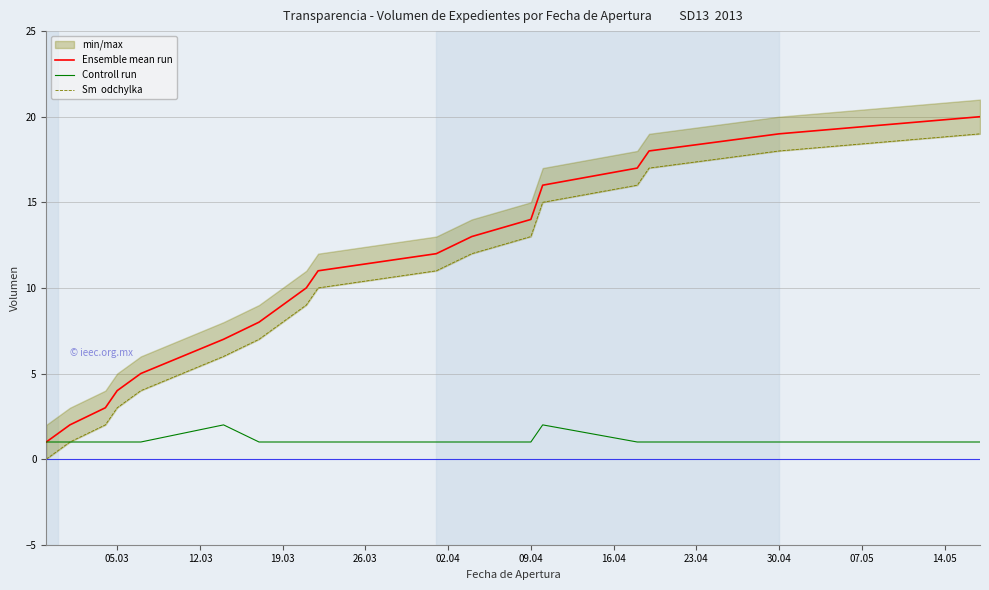

What is the minimum value for Controll run?

1